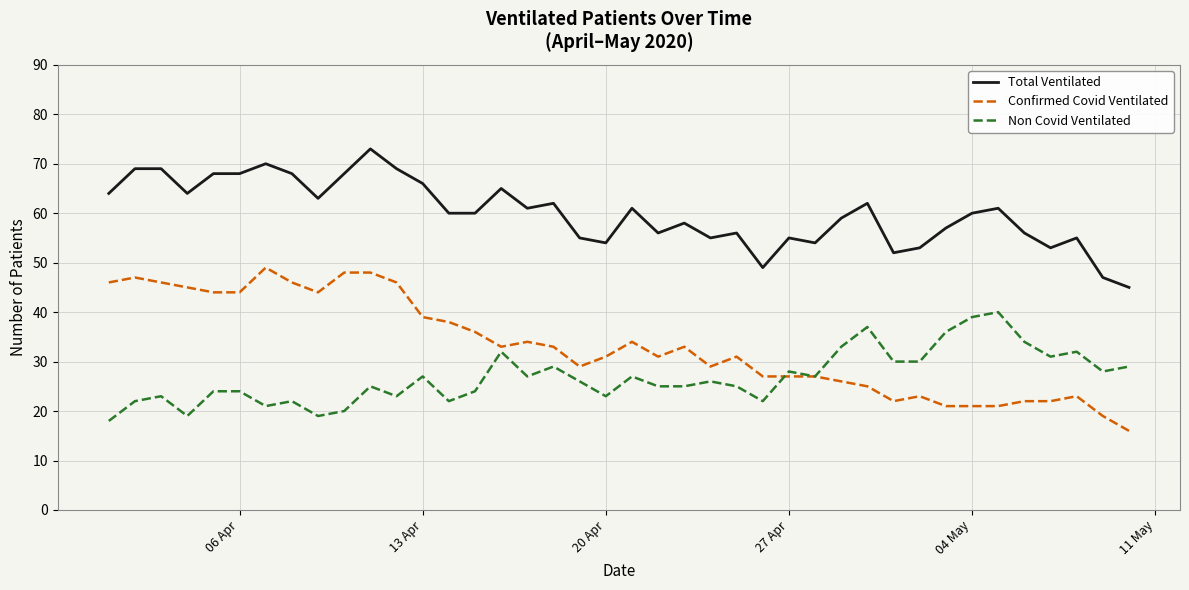

Which series has the largest total across all categories?

Total Ventilated